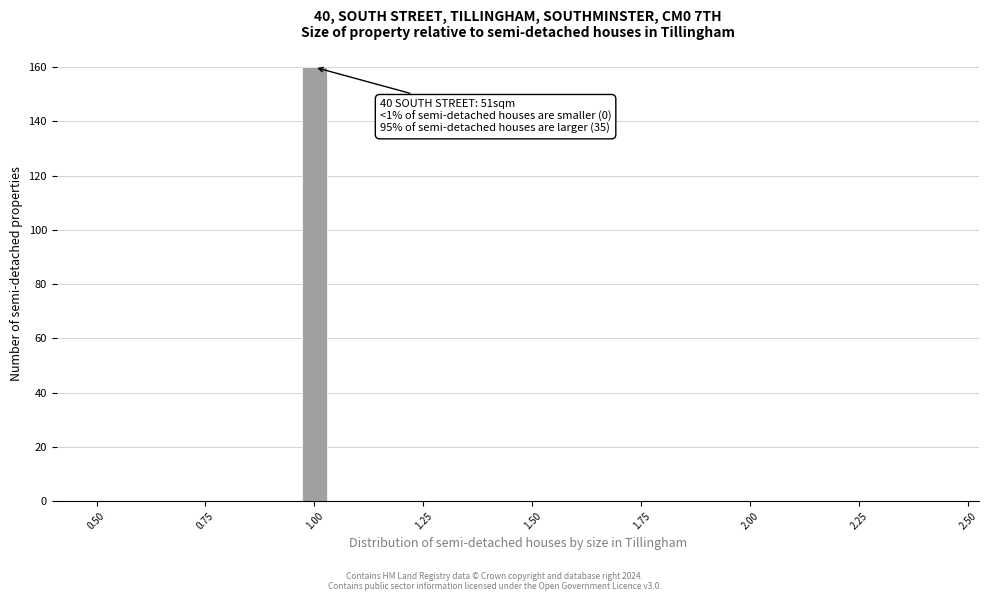

Around what value on the x-axis is the tallest bar? Give the approximate position of its centre, as read against the axis.

1.00